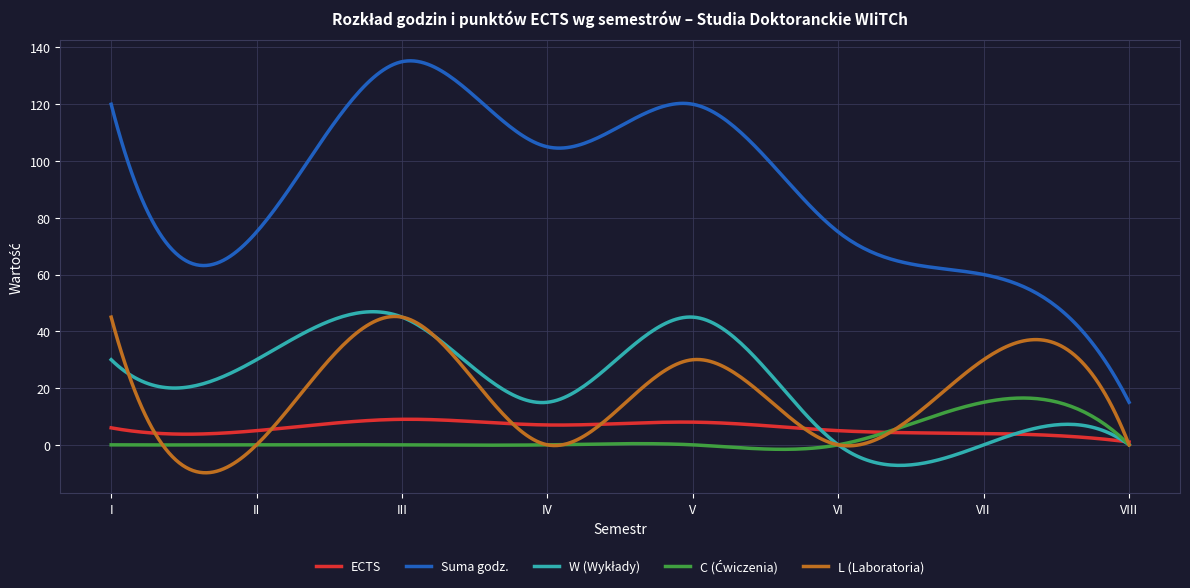

Which series has the largest range (max minus min)?

Suma godz.